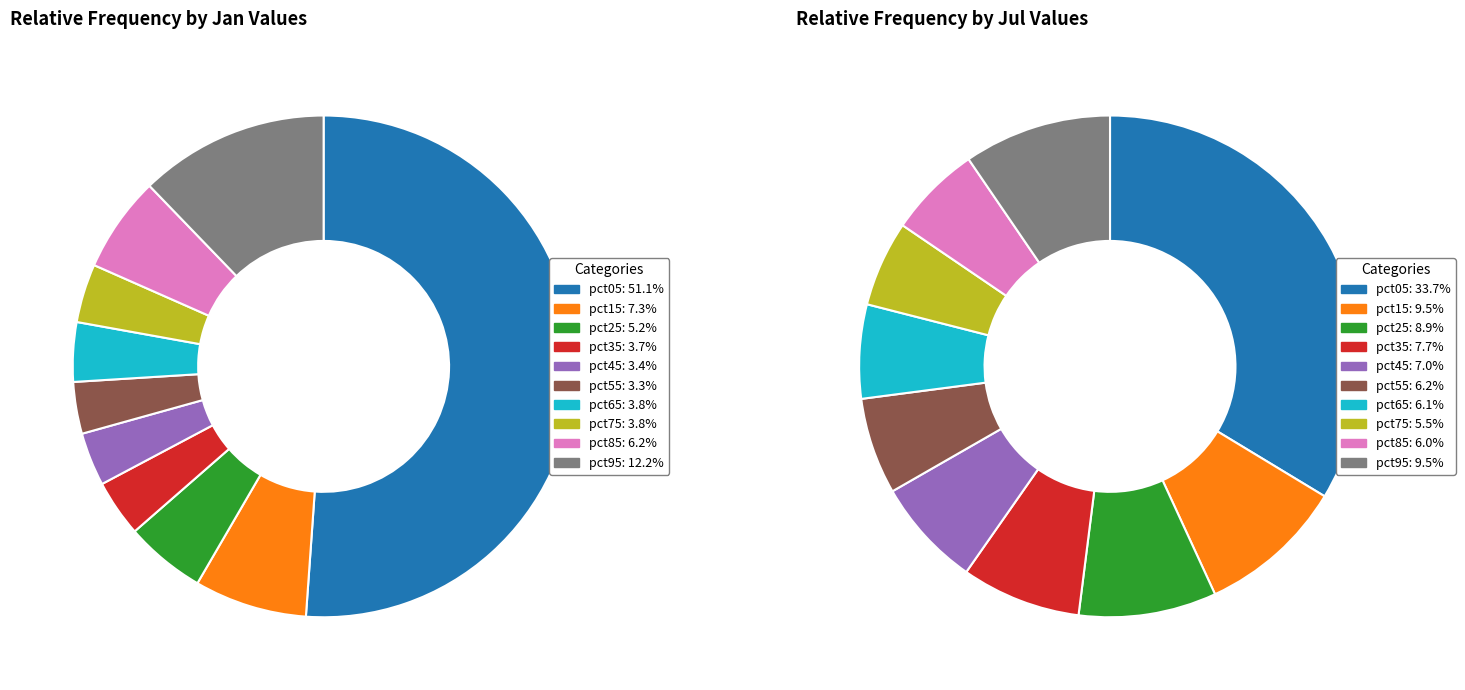

What percentage is the 7 slice, to the nearest percent?

4%